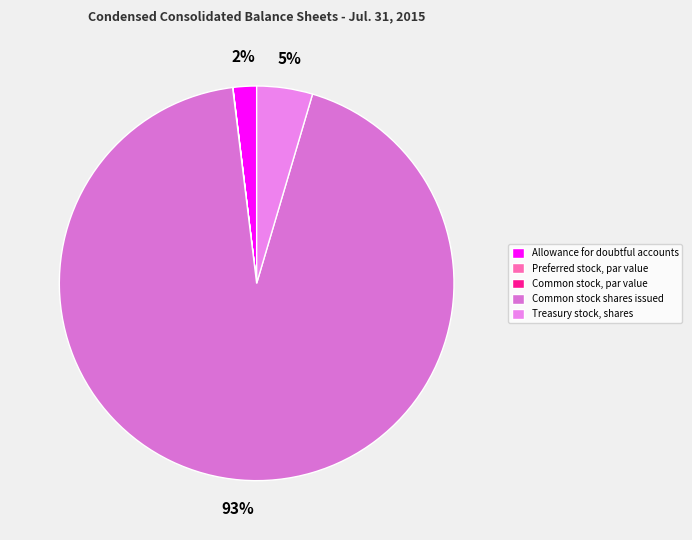

How many segments does this pie chart have?

5